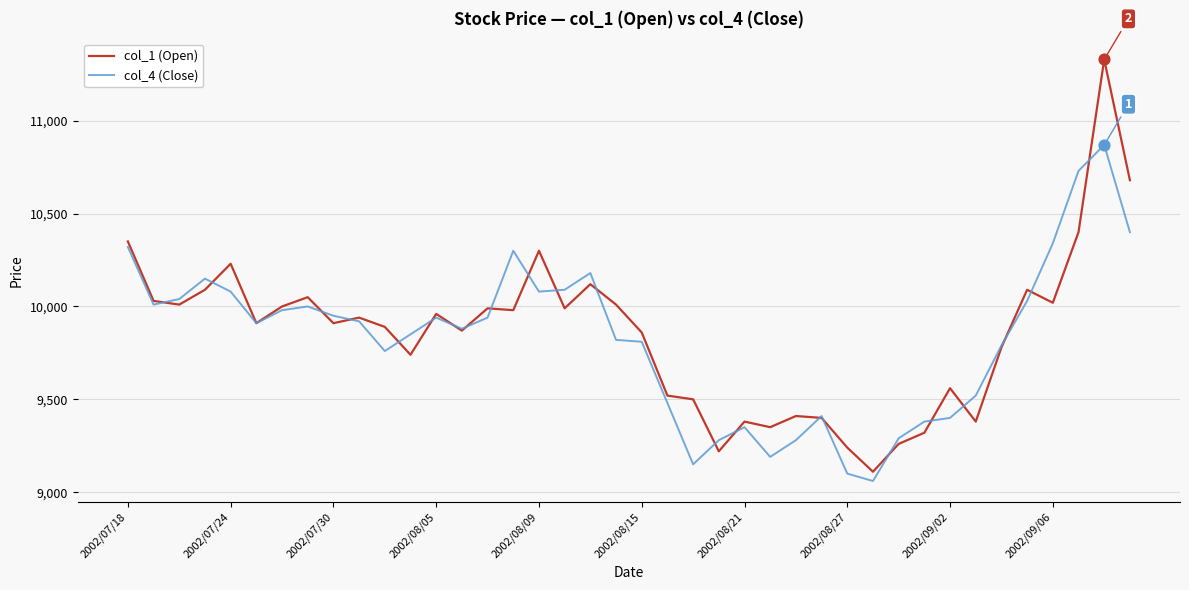

At how many categories does at least one series exceed 10699?

2